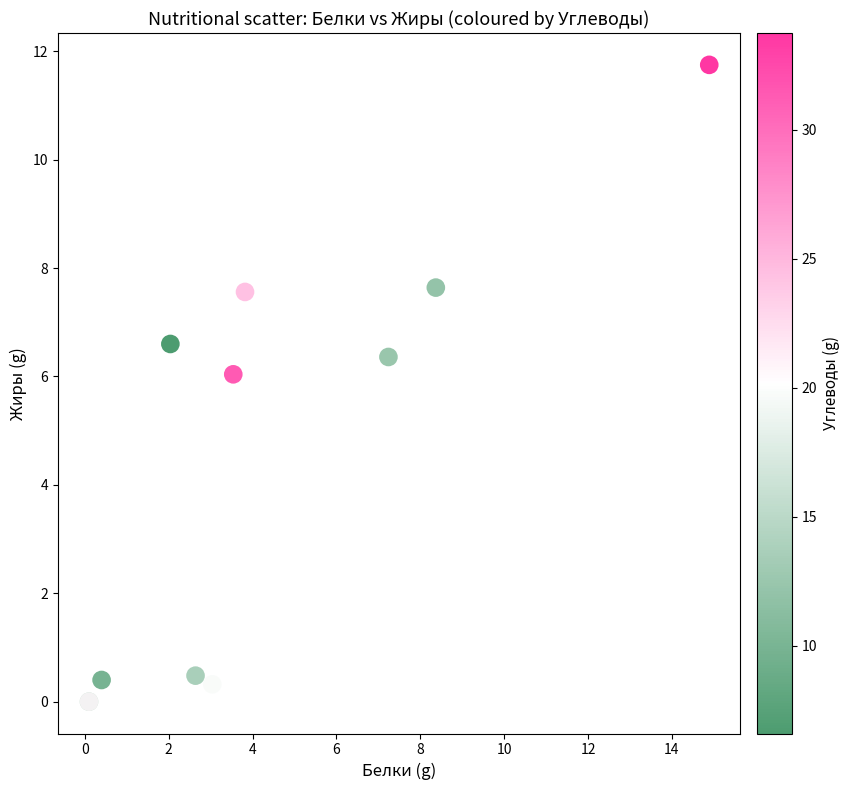

What Y value in the scatter plot is closest to 5?

6.0